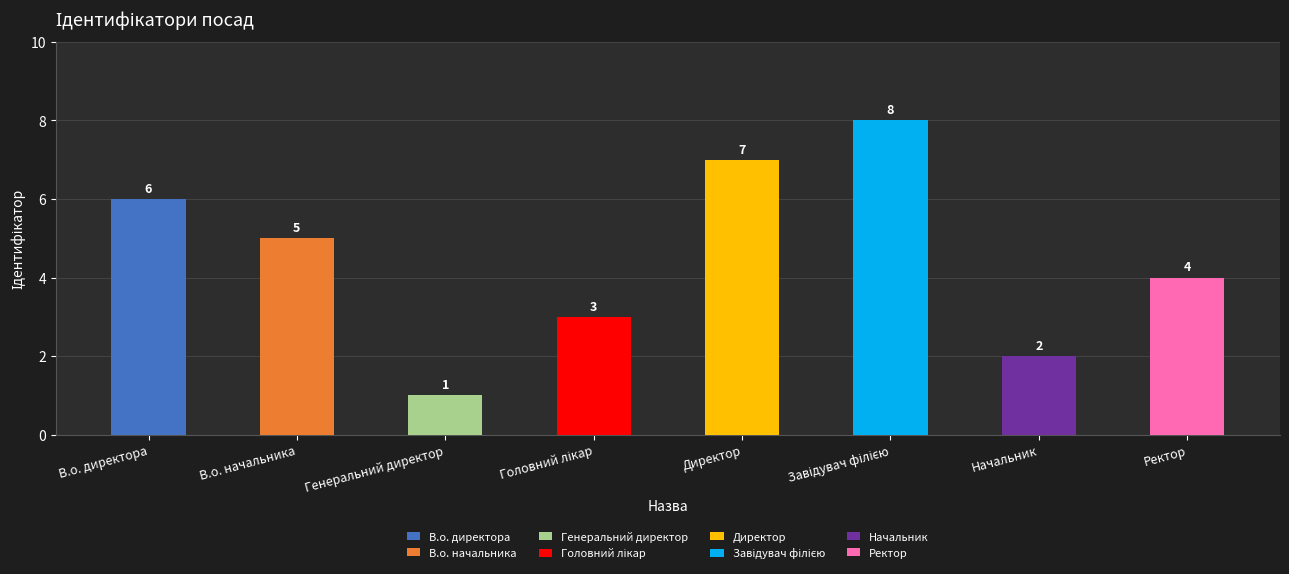

True or false: the data shows 5 at В.о. начальника.

True